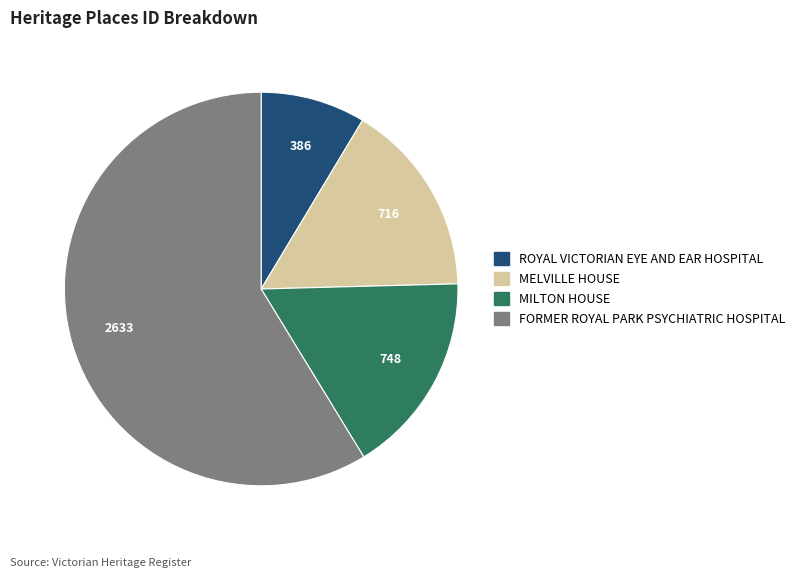

Is the sum of FORMER ROYAL PARK PSYCHIATRIC HOSPITAL and MELVILLE HOUSE greater than half?

Yes